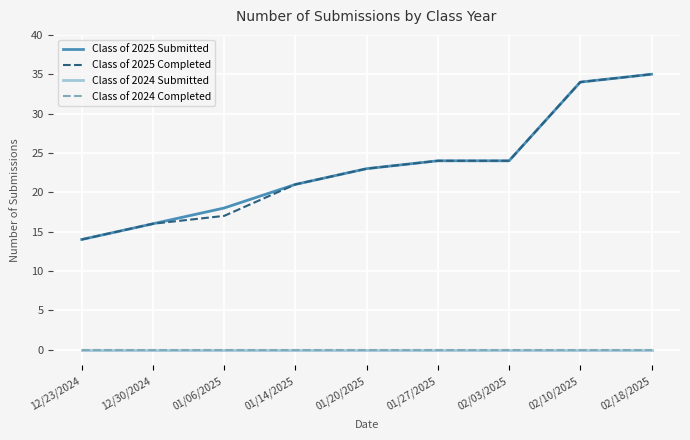

Is this an area chart (filled region under the line)?

No